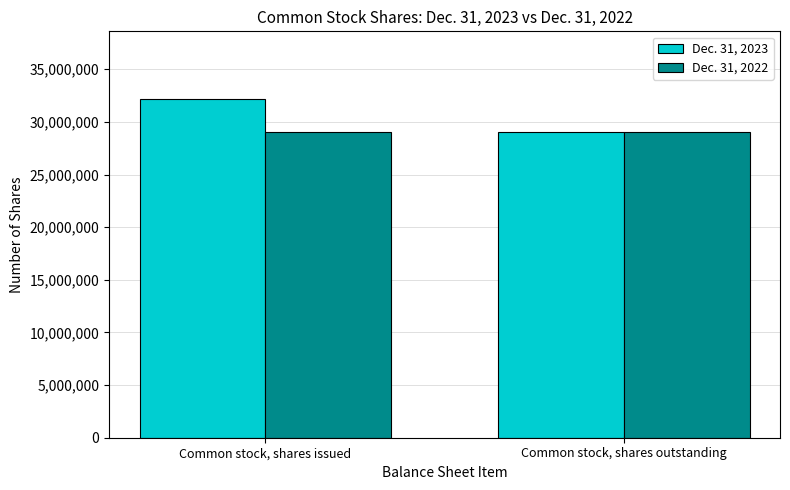

What is the value of the Dec. 31, 2023 bar at the 2nd from the left?

28991548